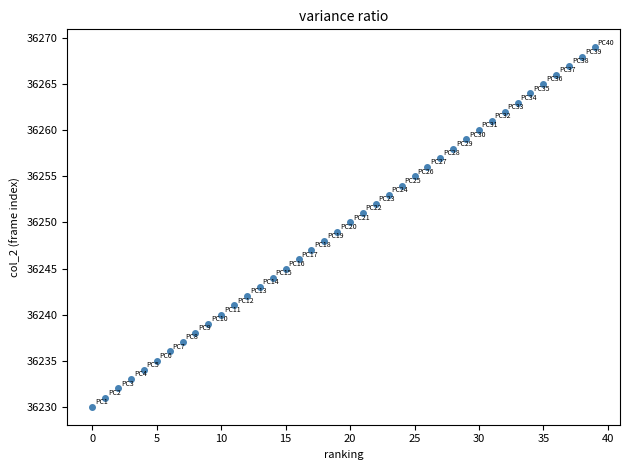

What is the range of Y values (max minus min)?

39